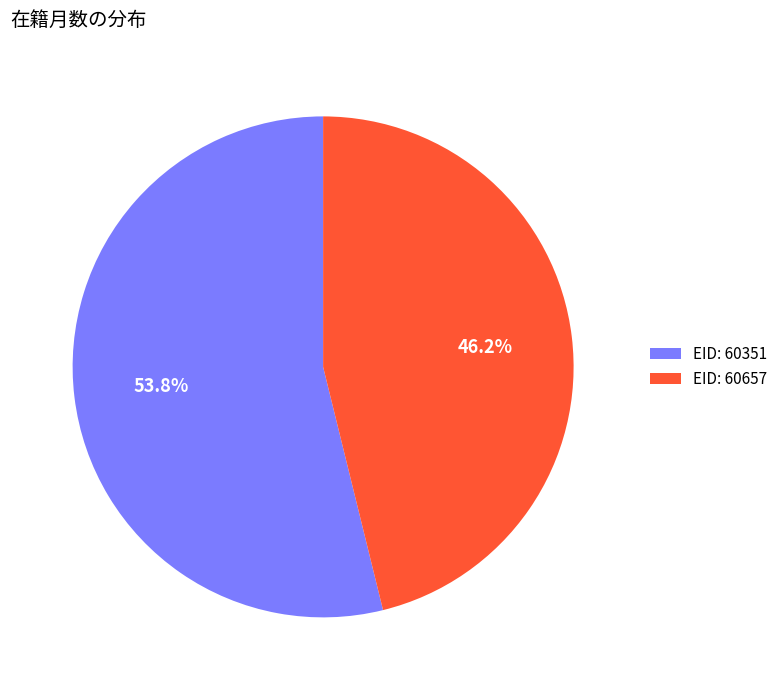

To the nearest percent, what is the difference between the largest and smallest slice percentages?

8%